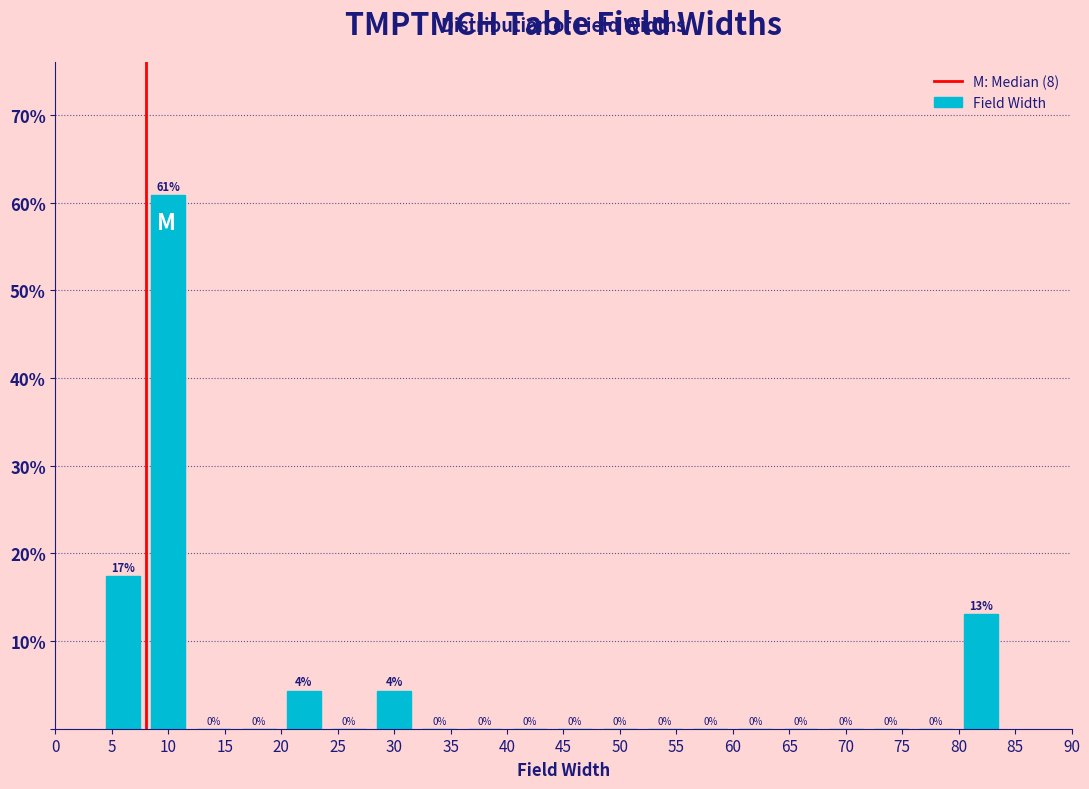

Which range on the x-axis has the tallest bar?

8 to 12